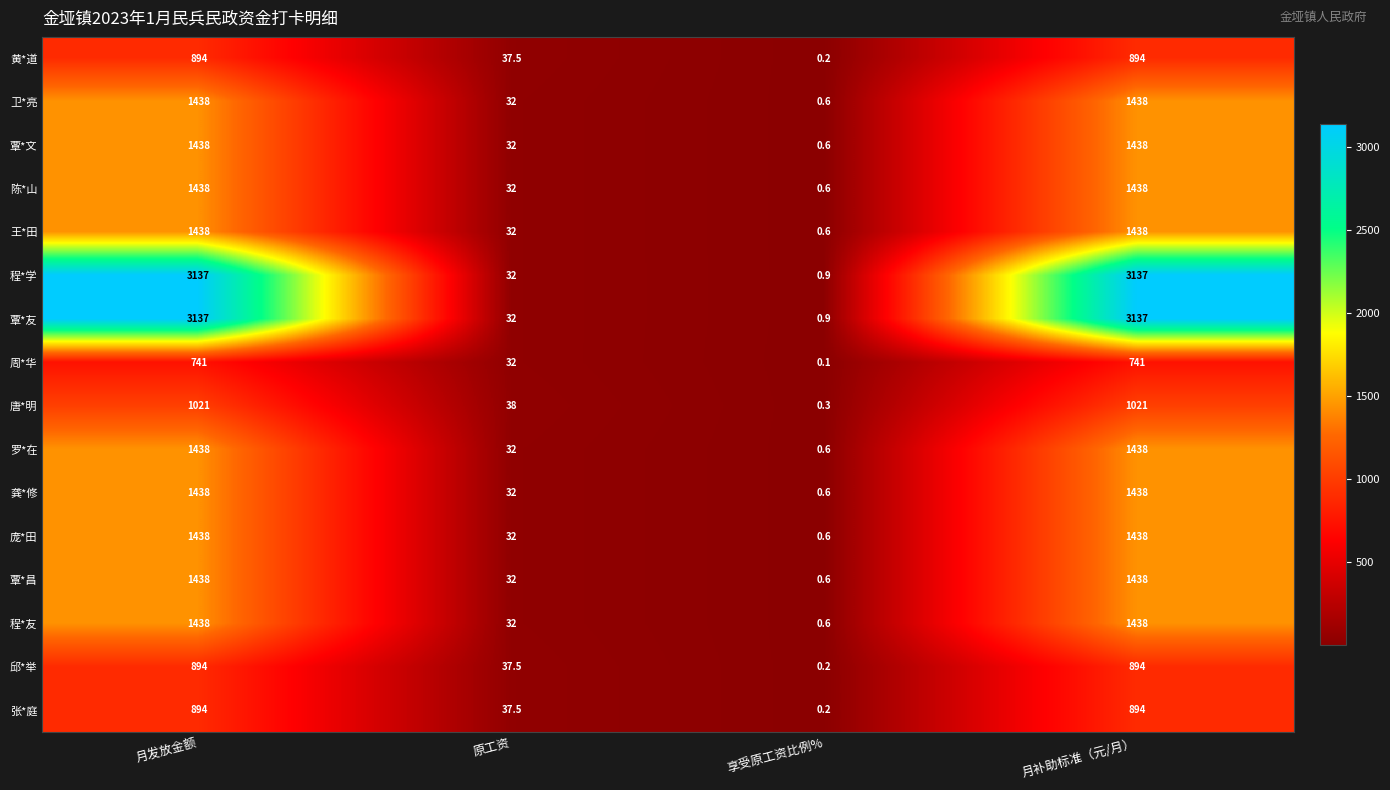

What is the difference between the highest and lowest values at 享受原工资比例%?

0.8